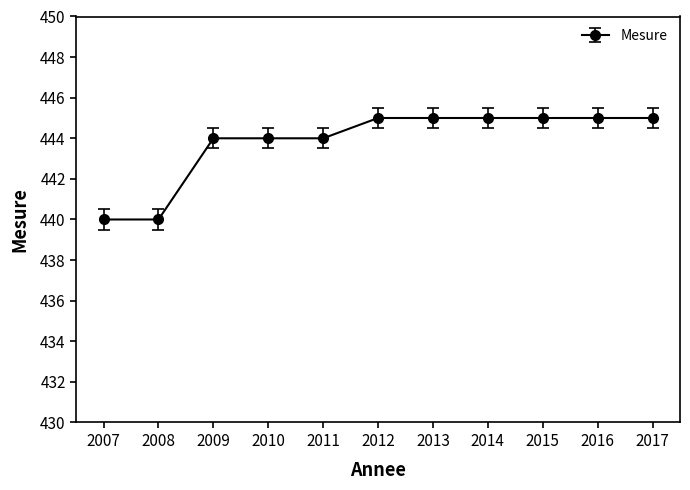

What is the maximum value shown in the chart?

445